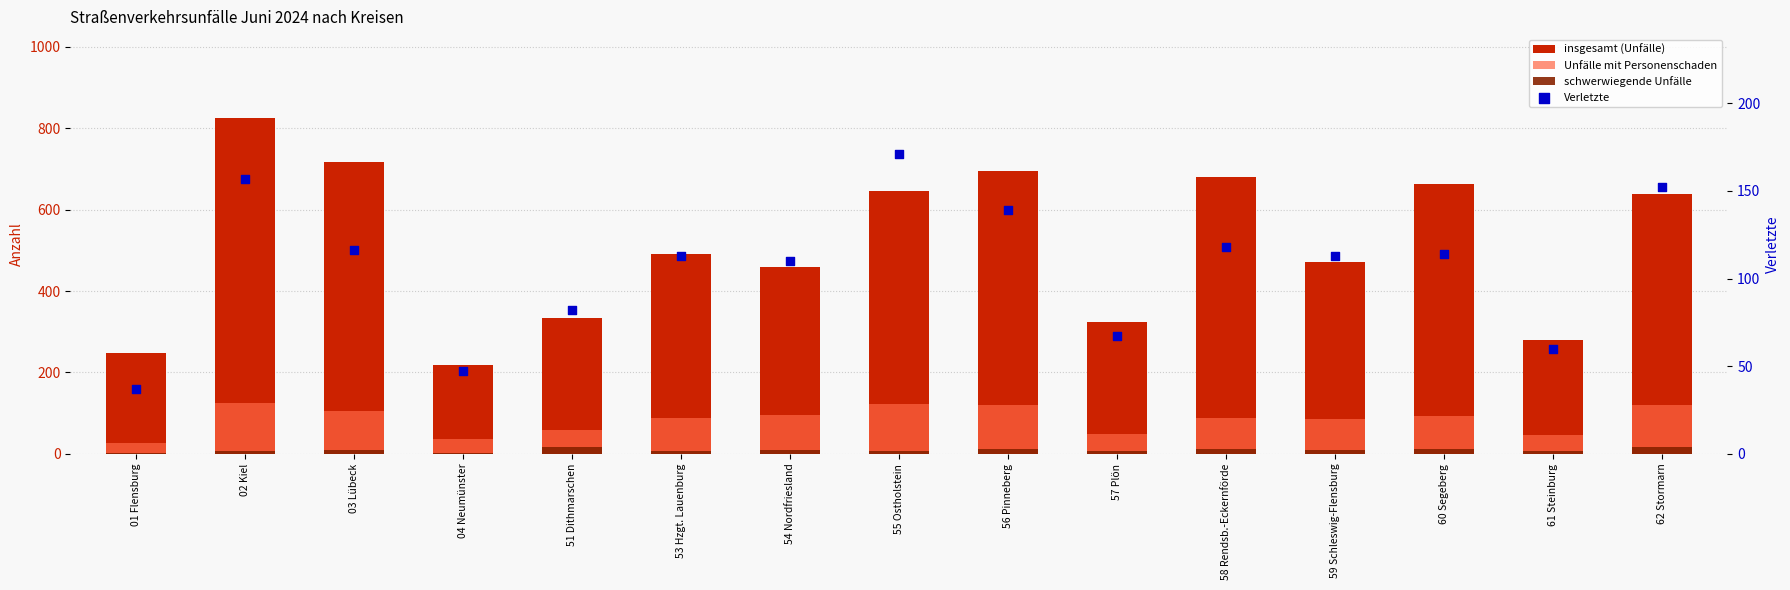

At which category is the sum across all series the highest?

02 Kiel